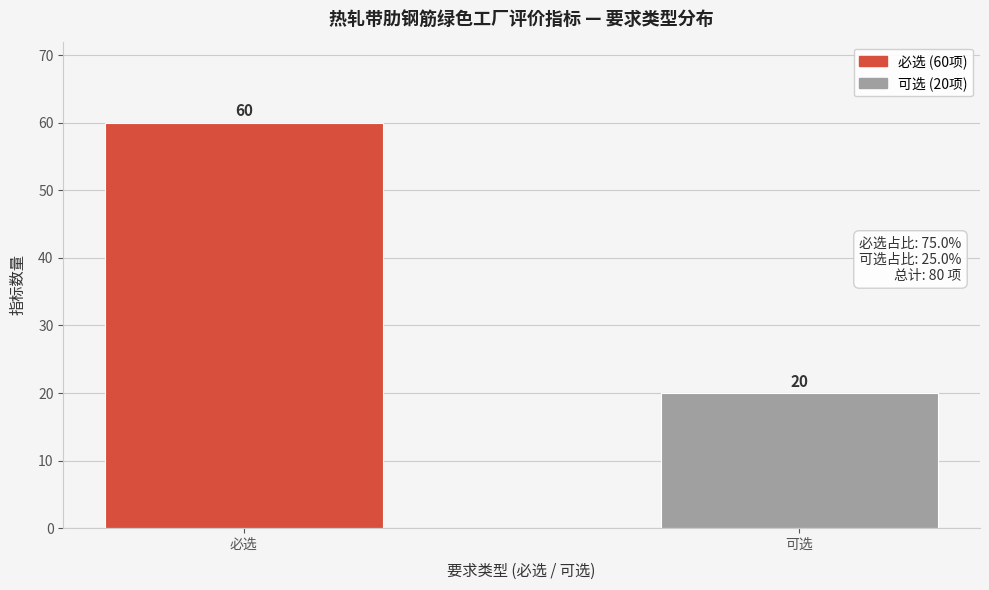

Reading left to right, list all the values displayed in this chart.

必选=60	可选=20